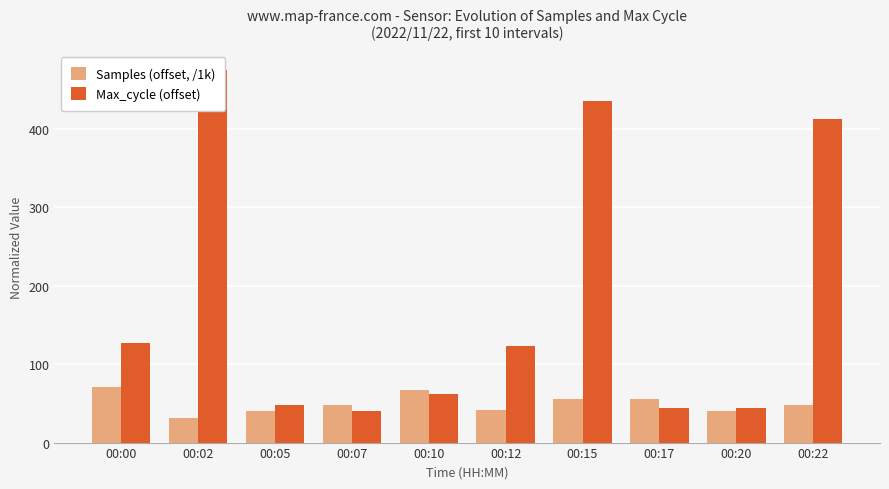

What is the total value across all series at 00:12?

164.0